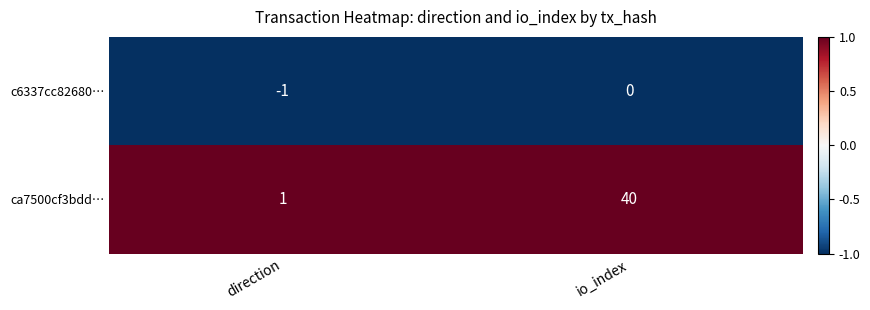

The value of ca7500cf3bdd… at io_index is 40. True or false?

True